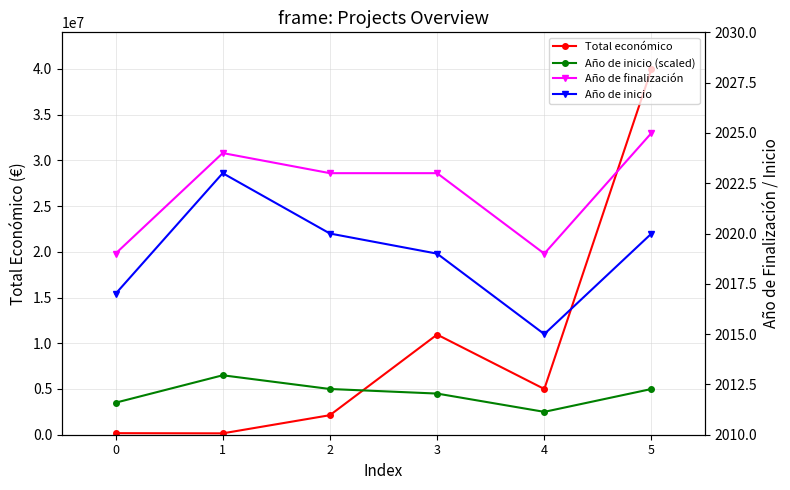

What is the difference between the maximum and minimum values in the Año de inicio series?

8